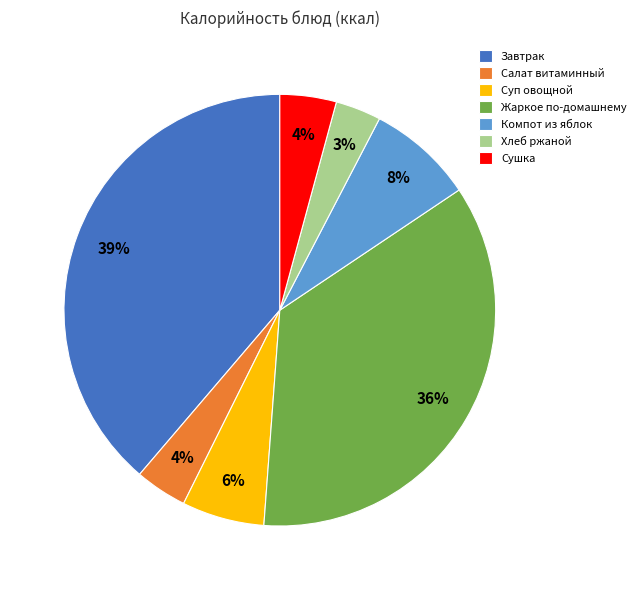

What is the largest slice in the pie chart?

Завтрак